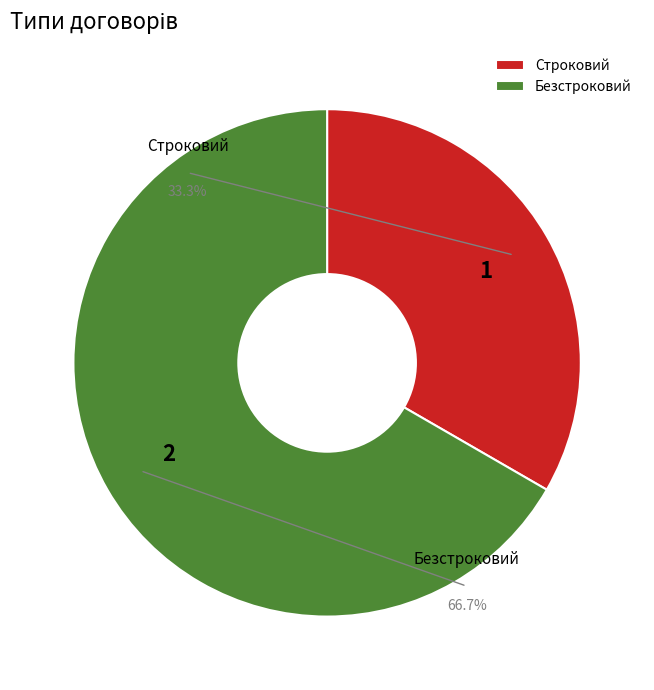

Is the sum of Строковий and Безстроковий greater than half?

Yes